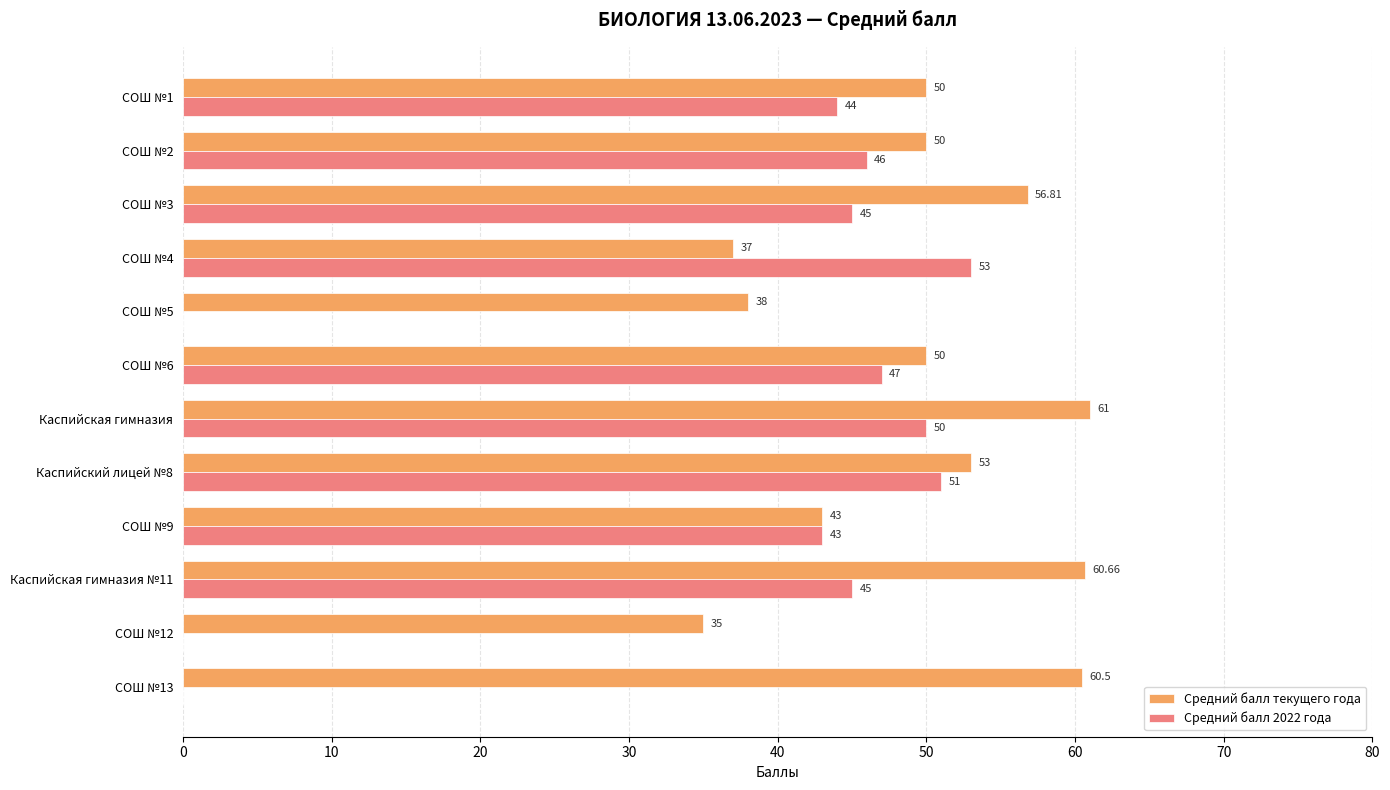

Which series changed the most between СОШ №3 and СОШ №6?

Средний балл текущего года